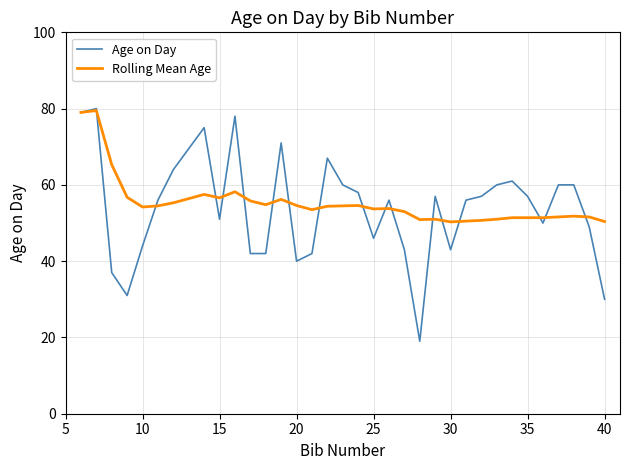

Which series has the largest range (max minus min)?

Age on Day